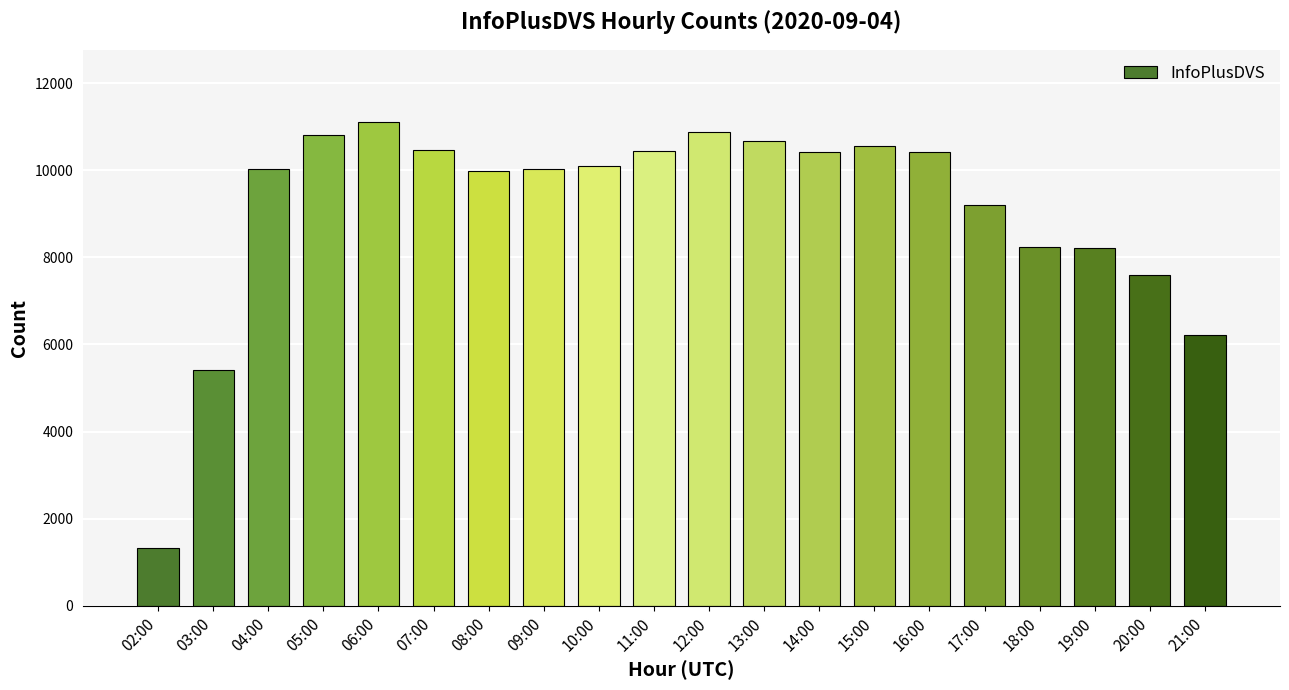

What is the value of the 13th bar from the left?

10424